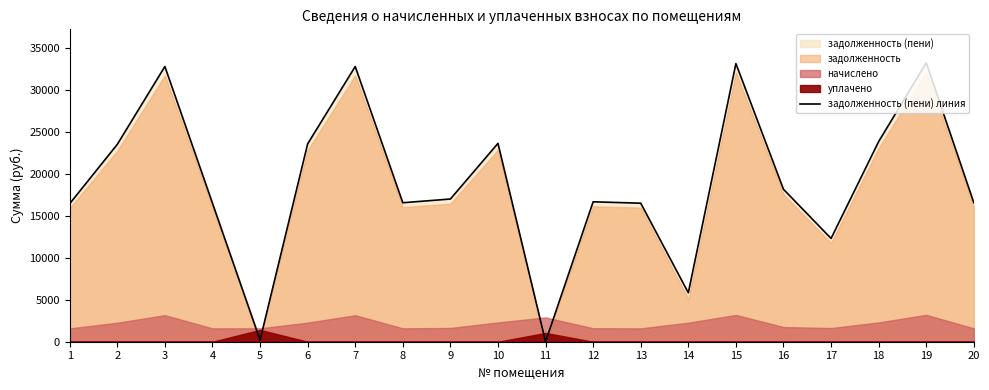

List the labels in order of value, largest first.

19, 15, 3, 7, 18, 10, 6, 2, 16, 9, 12, 8, 20, 4, 13, 1, 17, 14, 5, 11